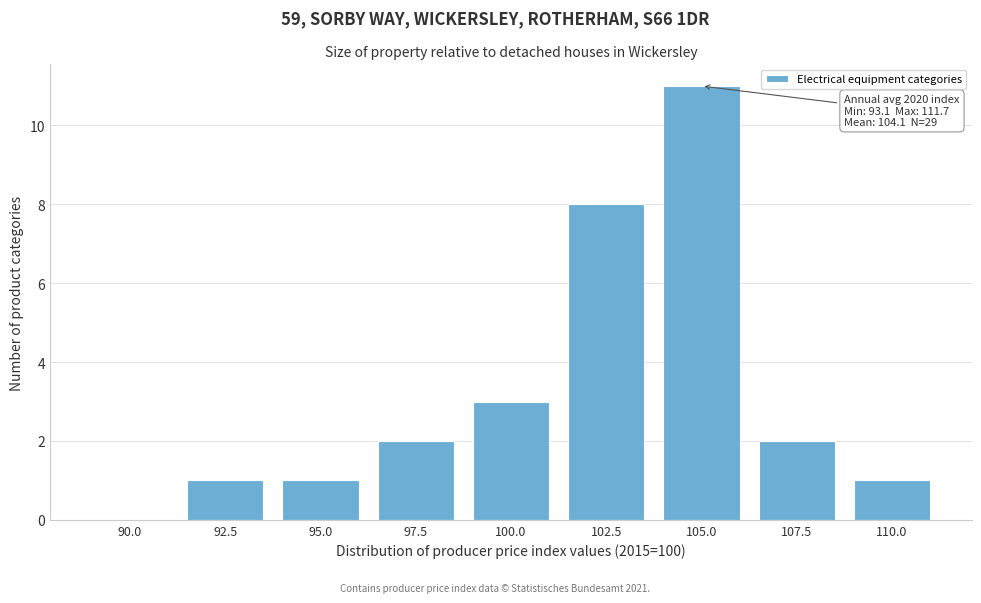

Reading right to left, extract all data points from this chart.

110.0=1	107.5=2	105.0=11	102.5=8	100.0=3	97.5=2	95.0=1	92.5=1	90.0=0